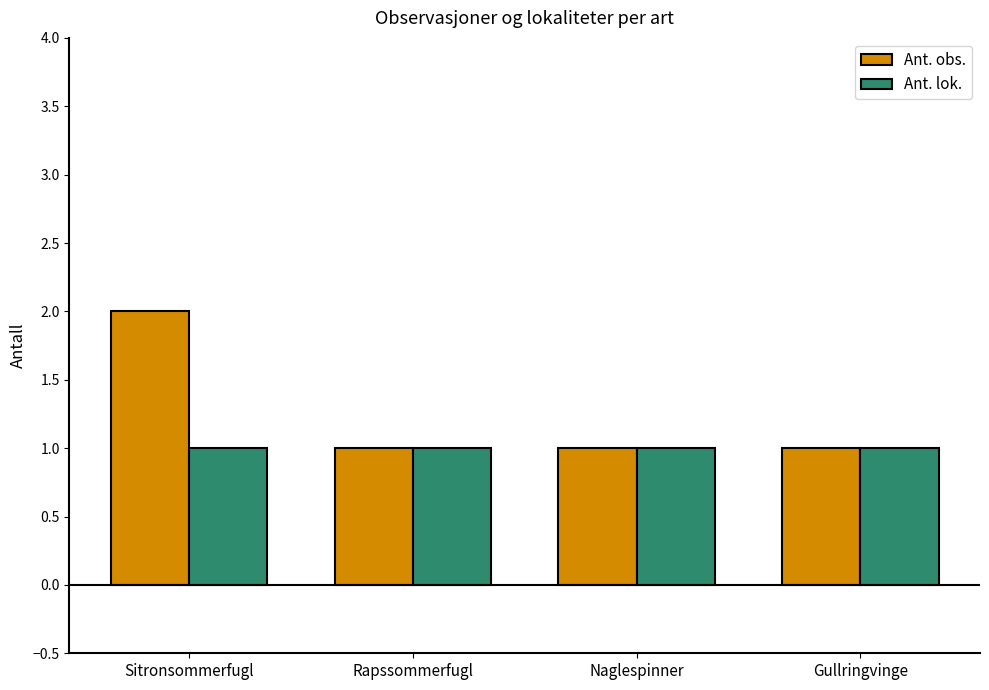

Reading left to right, transcribe all the data shown in this chart.

Ant. obs.: Sitronsommerfugl=2	Rapssommerfugl=1	Naglespinner=1	Gullringvinge=1
Ant. lok.: Sitronsommerfugl=1	Rapssommerfugl=1	Naglespinner=1	Gullringvinge=1